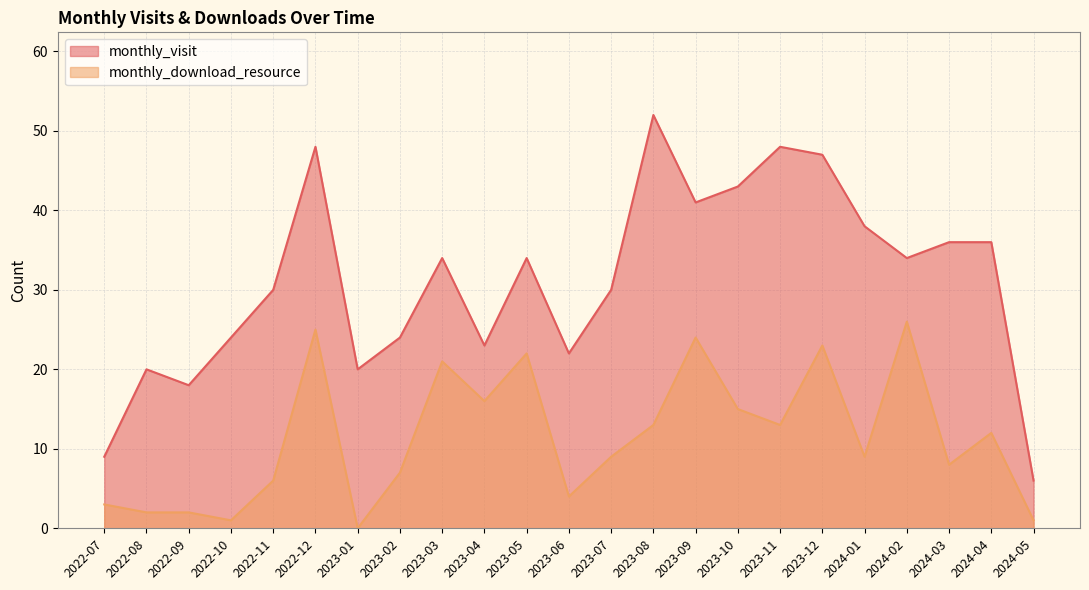

What is the difference between the maximum and second lowest values in the monthly_download_resource series?

25